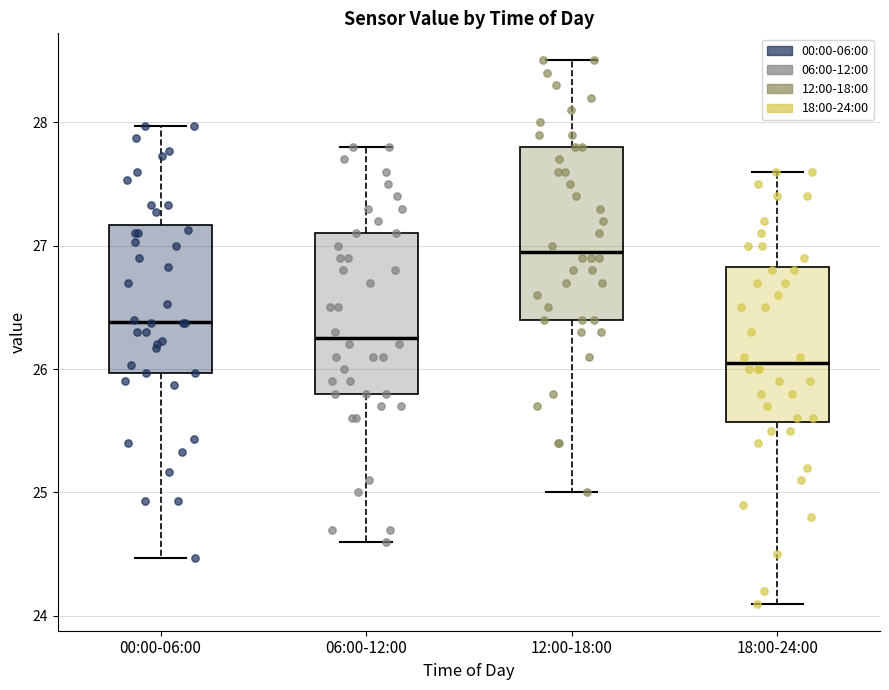

Comparing the boxes themselves (not the whiskers), which one is the tallest?

12:00-18:00